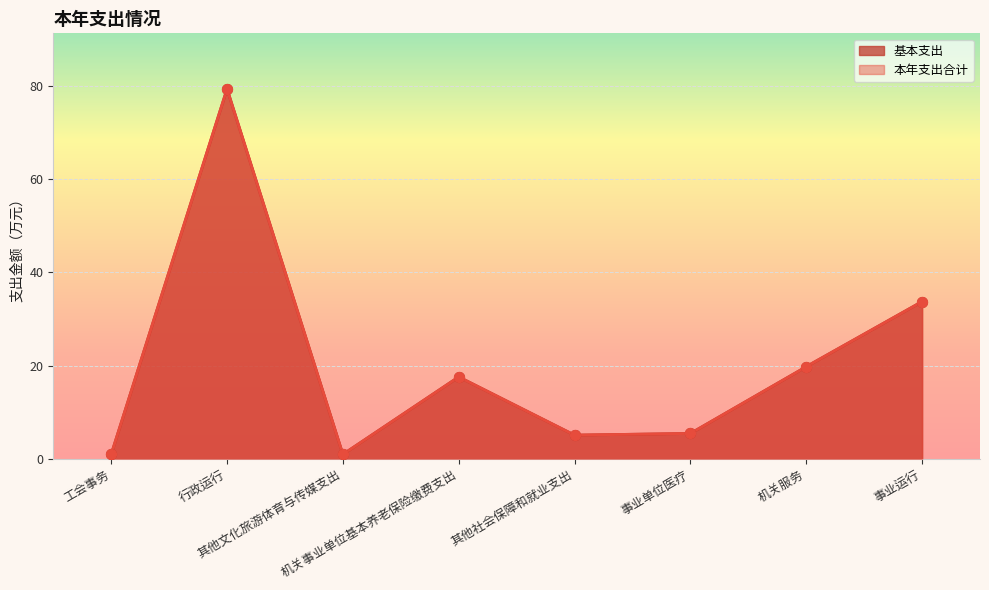

What are all the series names shown in the legend?

基本支出, 本年支出合计